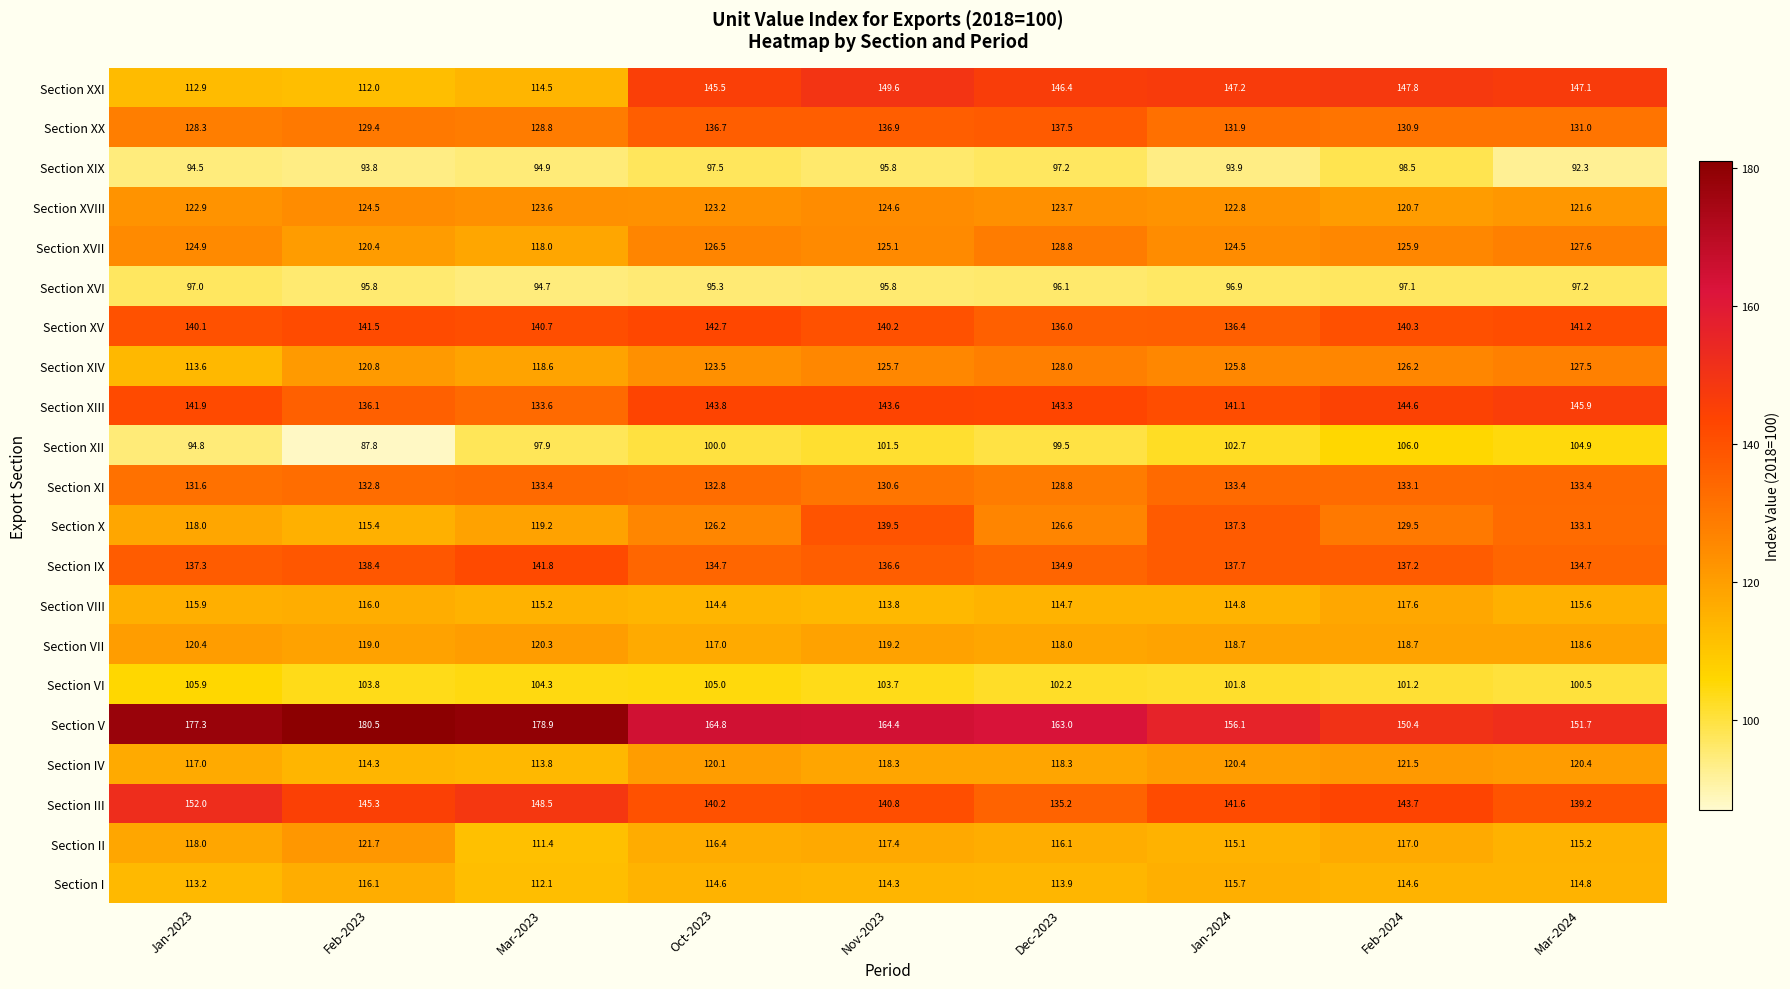

At which category is the sum across all series the highest?

Nov-2023